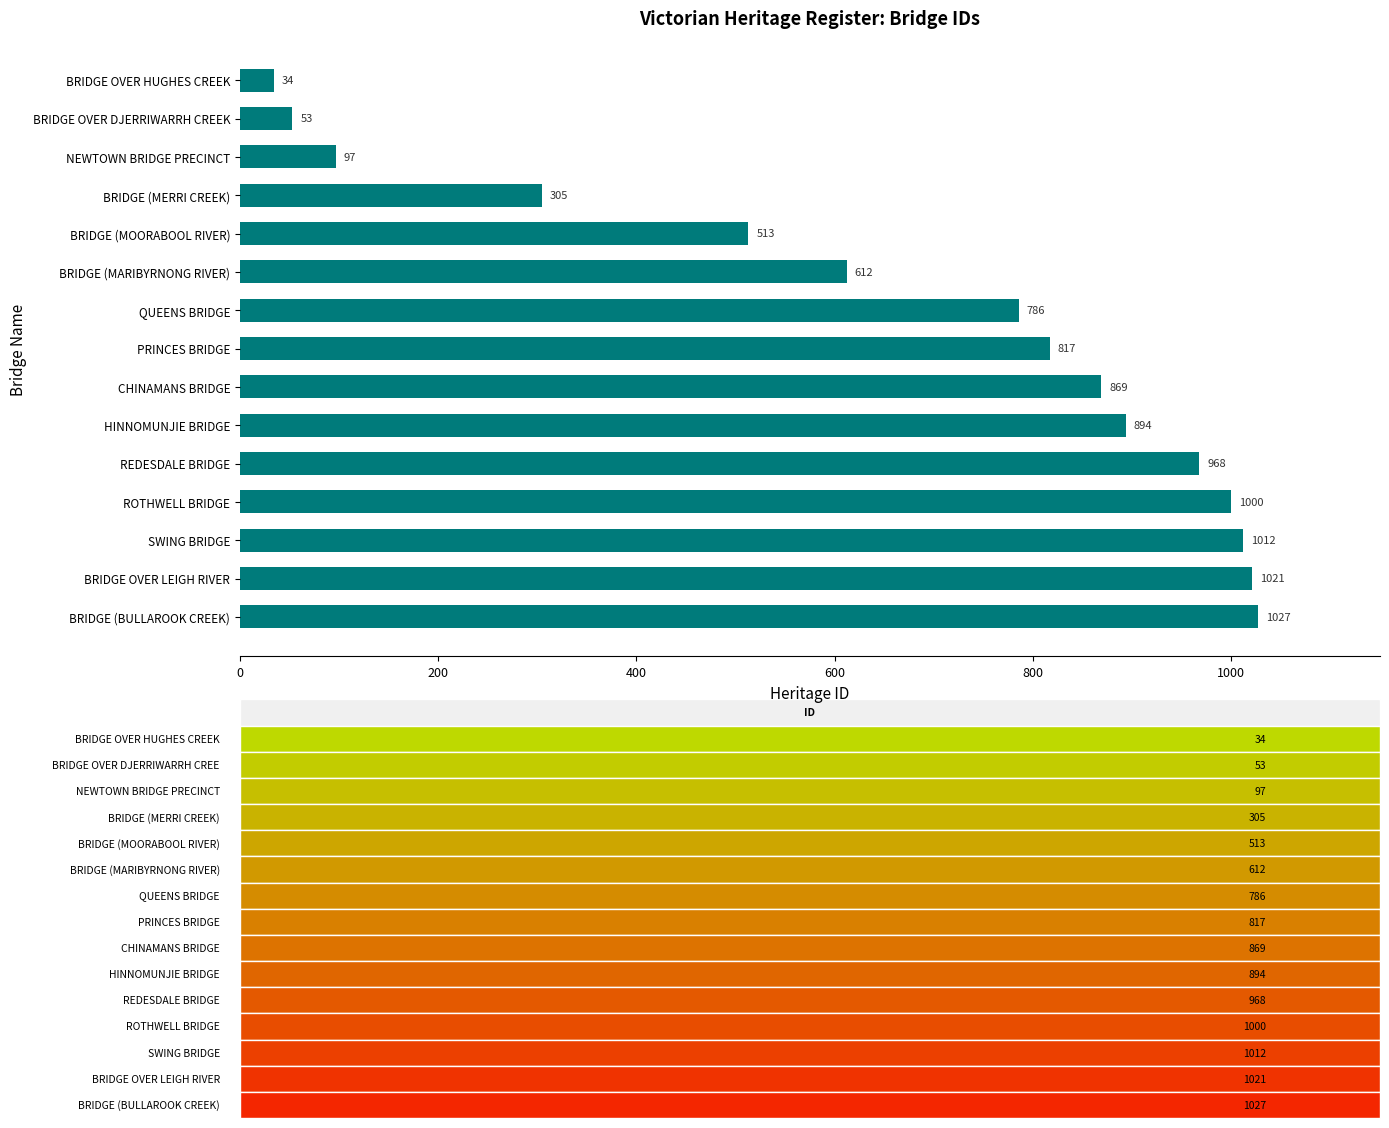

Reading top to bottom, what are all the values shown in this chart?

BRIDGE OVER HUGHES CREEK=34	BRIDGE OVER DJERRIWARRH CREEK=53	NEWTOWN BRIDGE PRECINCT=97	BRIDGE (MERRI CREEK)=305	BRIDGE (MOORABOOL RIVER)=513	BRIDGE (MARIBYRNONG RIVER)=612	QUEENS BRIDGE=786	PRINCES BRIDGE=817	CHINAMANS BRIDGE=869	HINNOMUNJIE BRIDGE=894	REDESDALE BRIDGE=968	ROTHWELL BRIDGE=1000	SWING BRIDGE=1012	BRIDGE OVER LEIGH RIVER=1021	BRIDGE (BULLAROOK CREEK)=1027